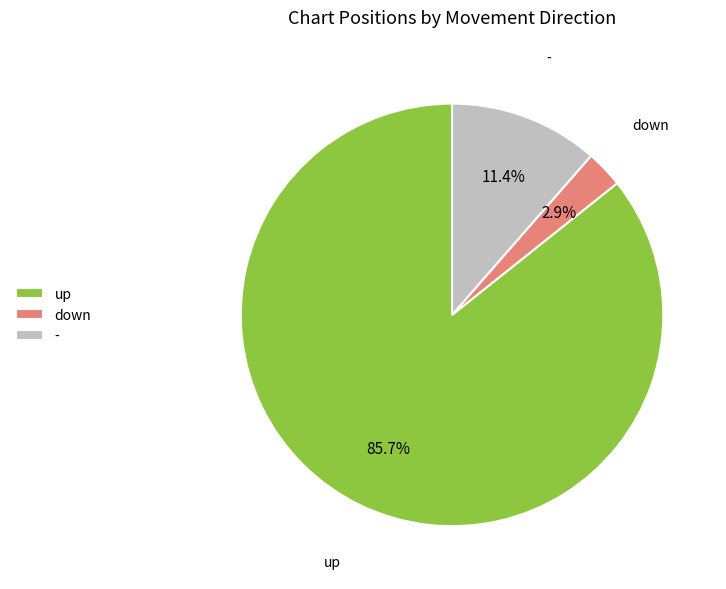

The up slice represents 81% of the pie. True or false?

False